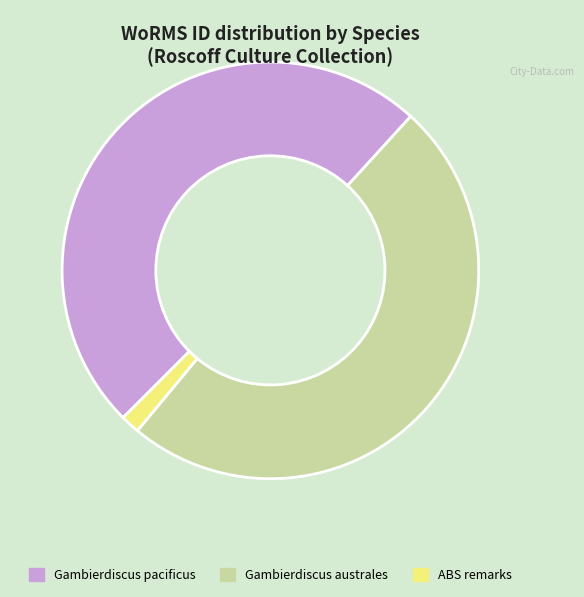

What is the ratio of the value at Gambierdiscus pacificus to the value at ABS remarks?

33.3